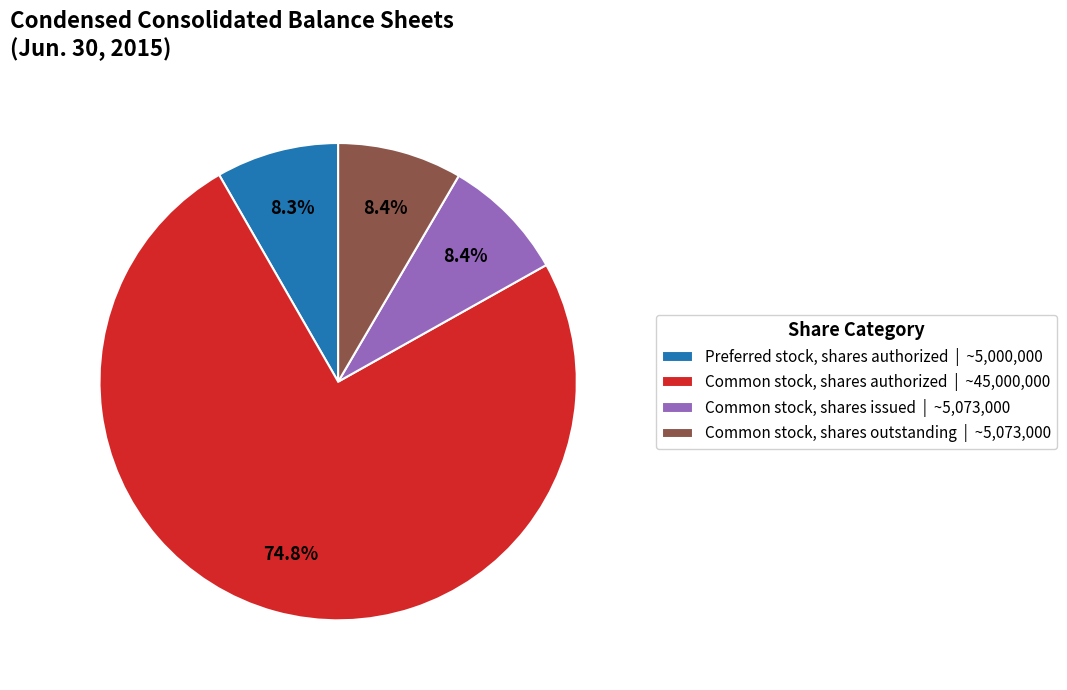

Is there any slice that represents more than half of the pie?

Yes